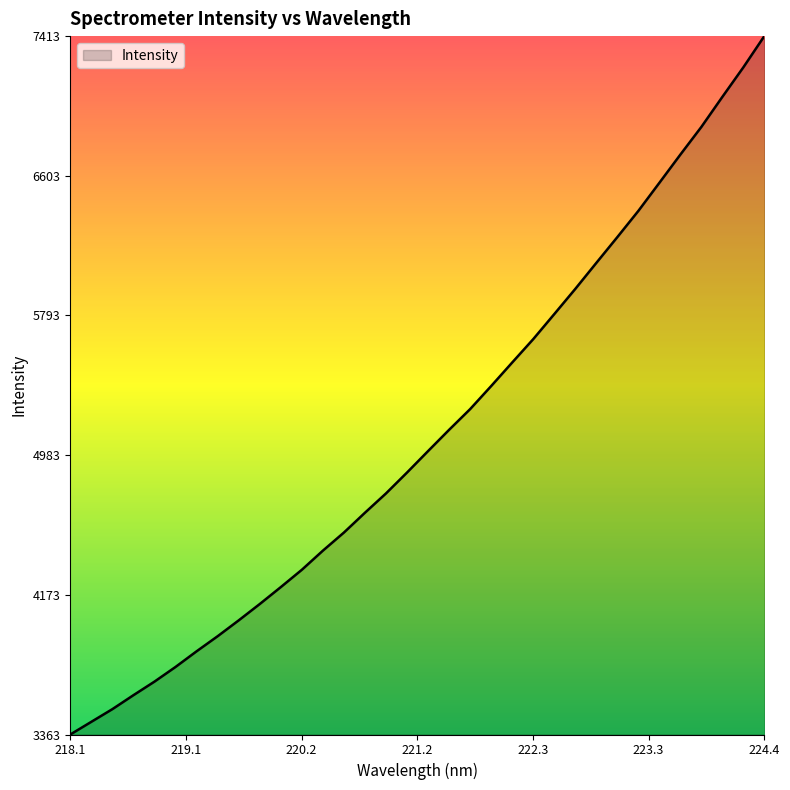

What is the smallest value displayed?

3363.3